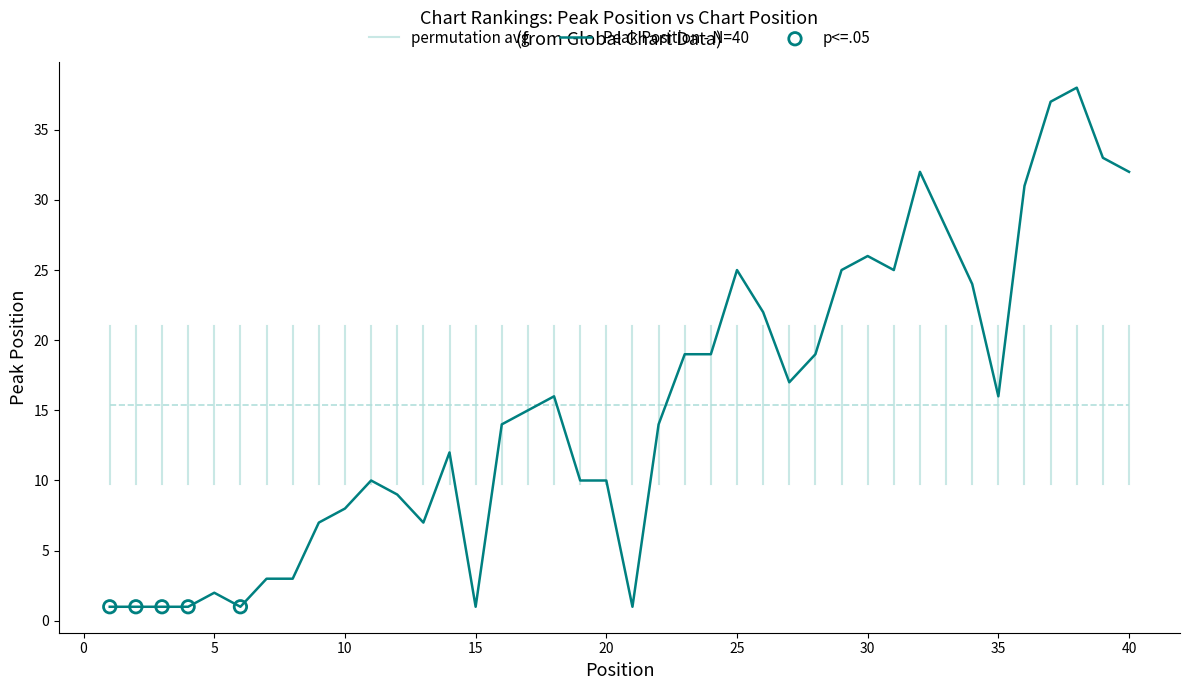

What is the change in value from 14 to 33?

+16